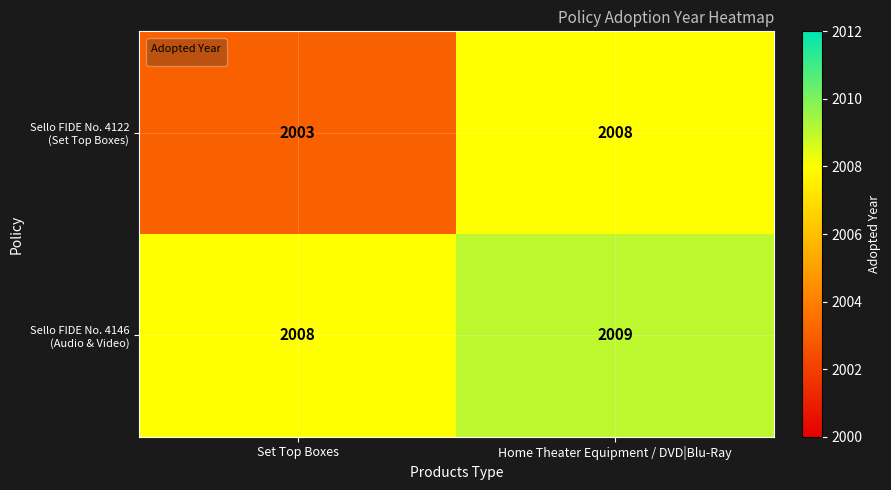

Which category has the lowest value across all series?

Set Top Boxes